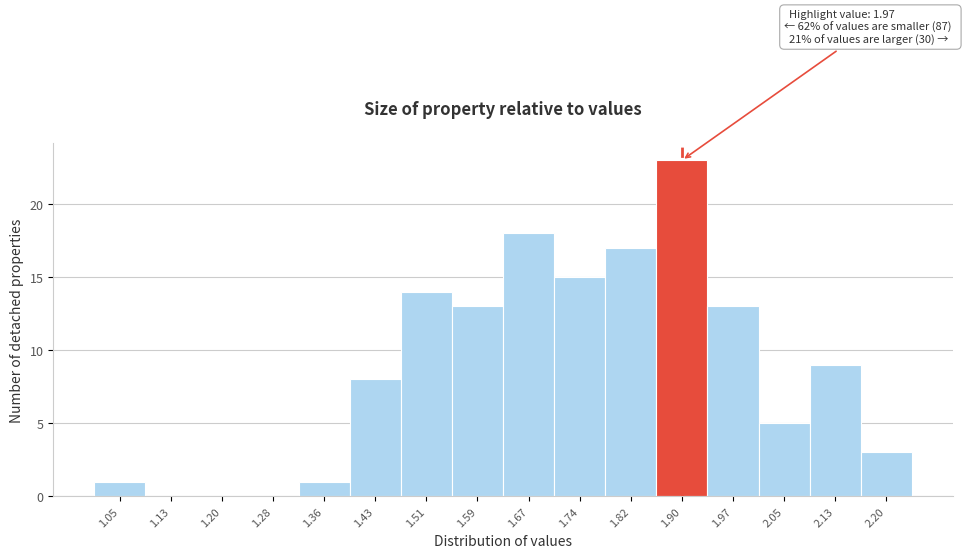

Reading left to right, what are all the values shown in this chart?

1.05=1	1.13=0	1.20=0	1.28=0	1.36=1	1.43=8	1.51=14	1.59=13	1.67=18	1.74=15	1.82=17	1.90=23	1.97=13	2.05=5	2.13=9	2.20=3